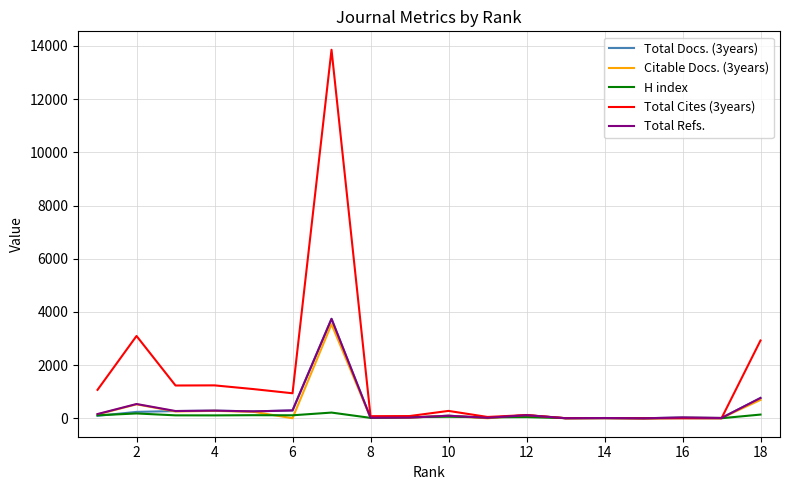

Which series has the largest range (max minus min)?

Total Cites (3years)